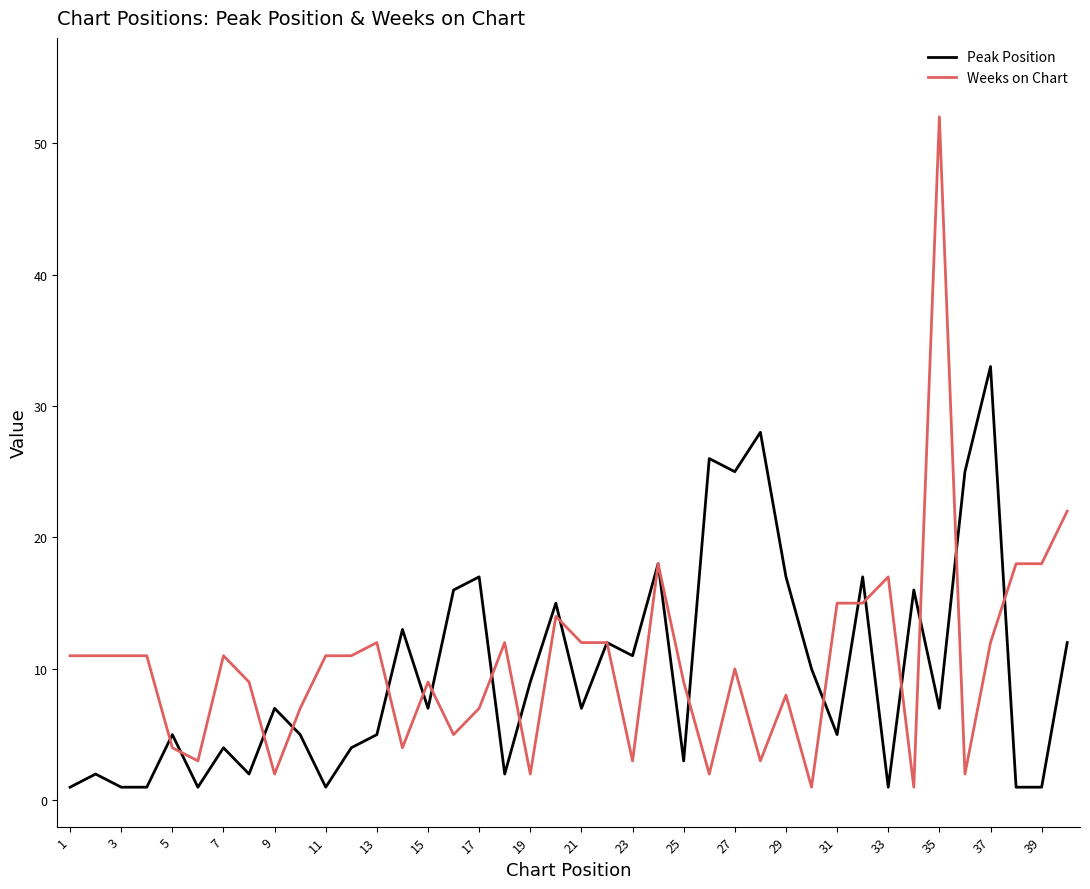

Which series has the largest range (max minus min)?

Weeks on Chart